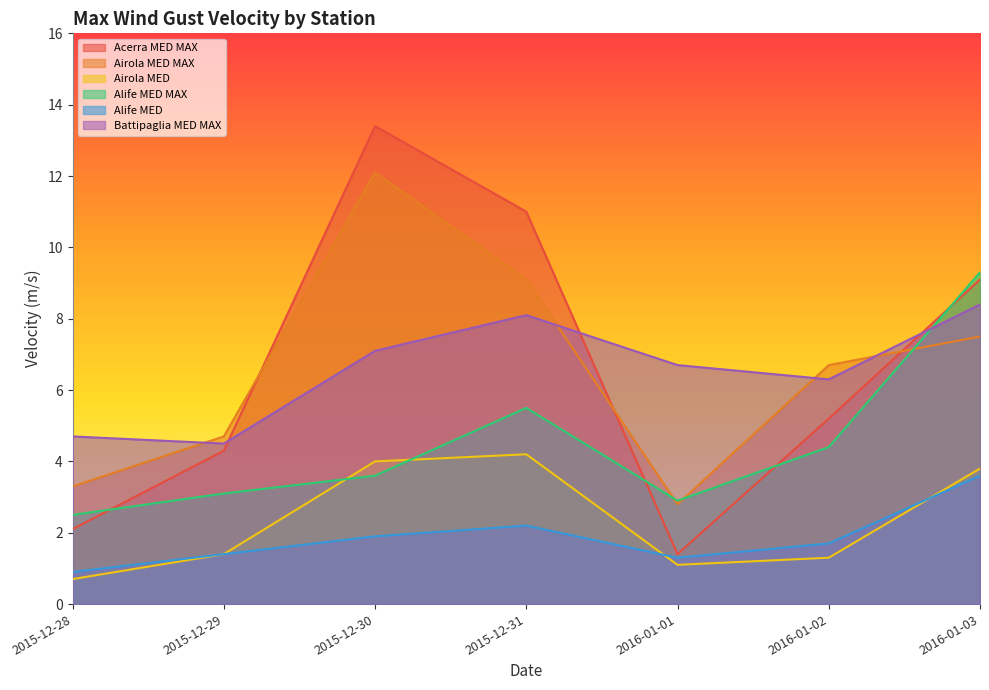

Between 2015-12-28 and 2015-12-29, which is larger?

2015-12-29